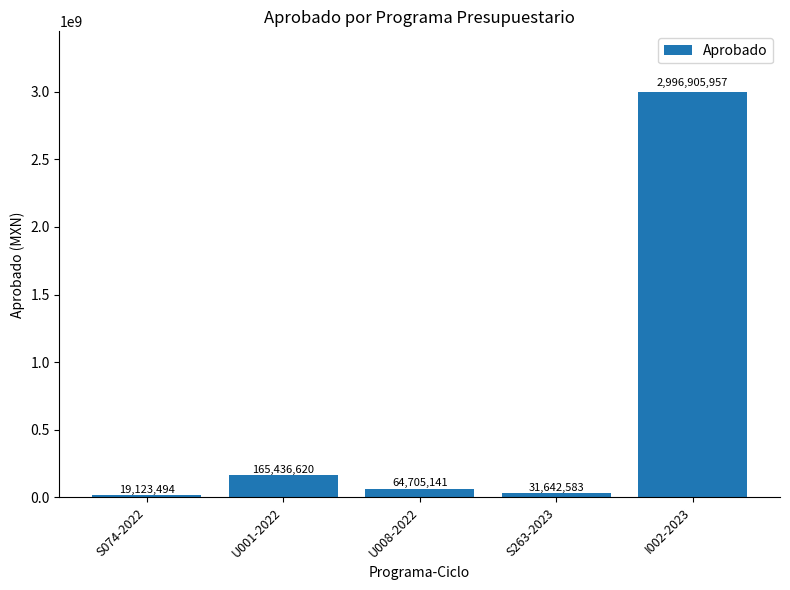

The chart shows a value of 1657727462.8 at I002-2023. True or false?

False